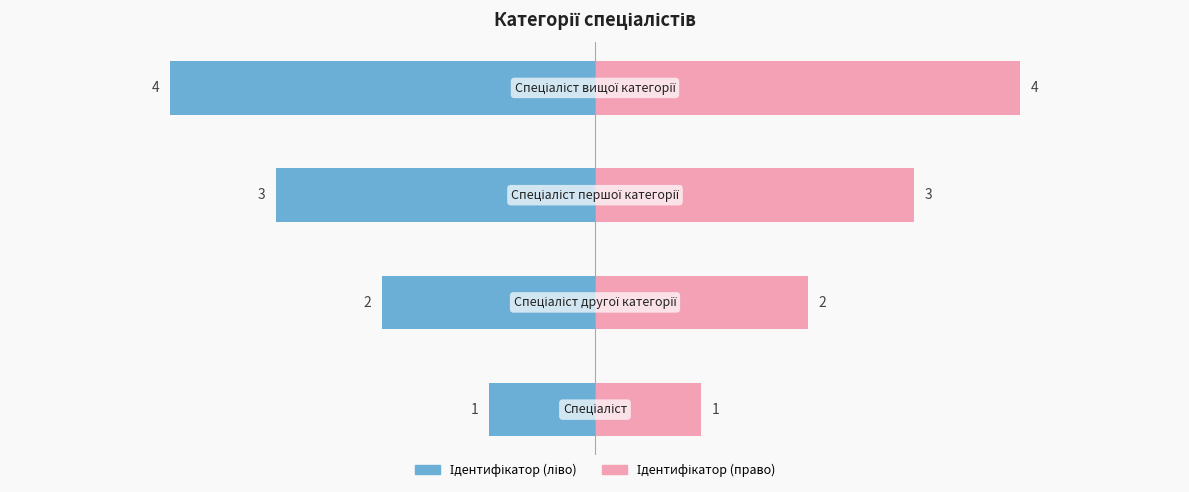

Which series changed the most between 1 and 2?

Ідентифікатор (ліво)